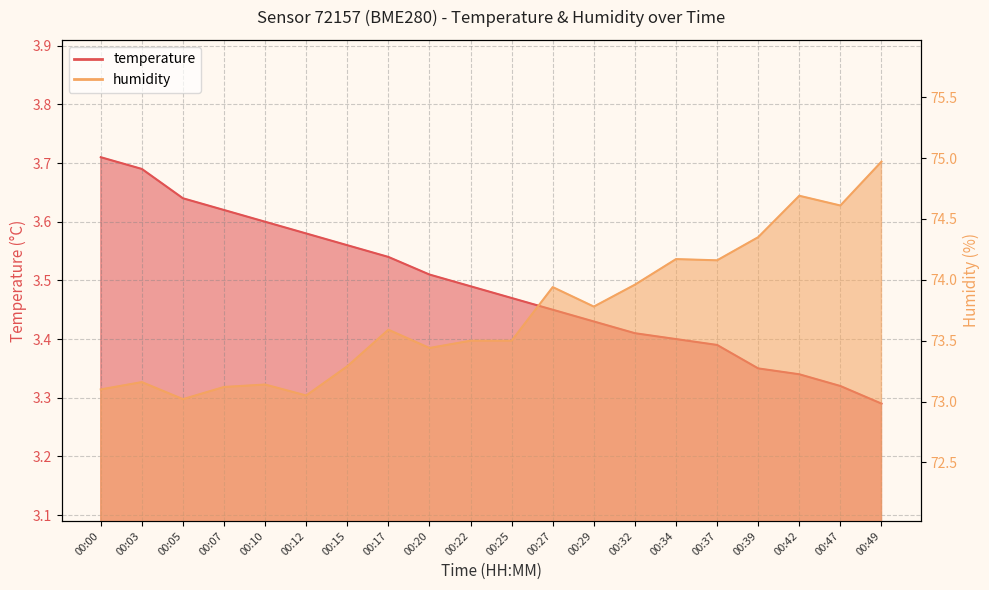

Reading right to left, what are all the values shown in this chart?

temperature: 3.3	3.3	3.3	3.4	3.4	3.4	3.4	3.4	3.5	3.5	3.5	3.5	3.5	3.6	3.6	3.6	3.6	3.6	3.7	3.7
humidity: 75.0	74.6	74.7	74.3	74.2	74.2	74.0	73.8	73.9	73.5	73.5	73.4	73.6	73.3	73.0	73.1	73.1	73.0	73.2	73.1